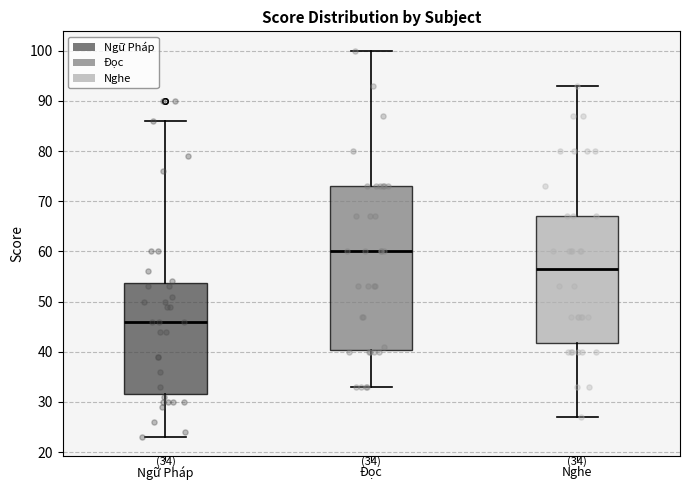

Which box has the highest median line?

Đọc